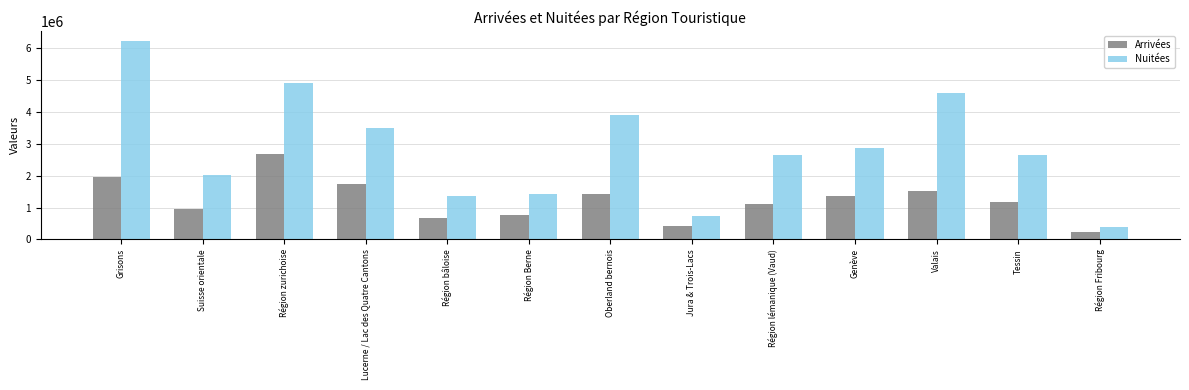

What is the average value of the Arrivées series?

1230567